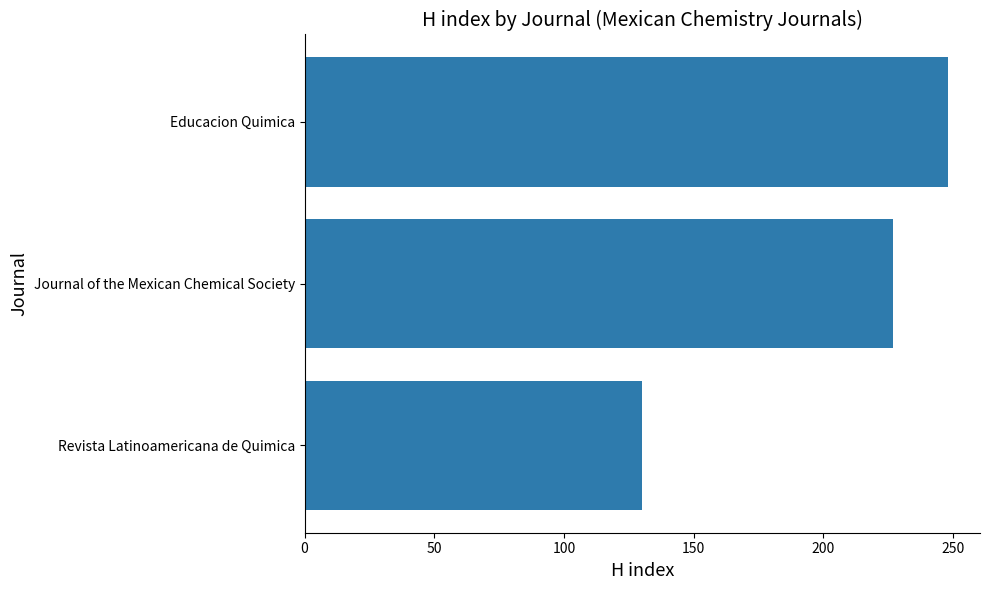

Are the bars grouped side by side (vs. stacked)?

No